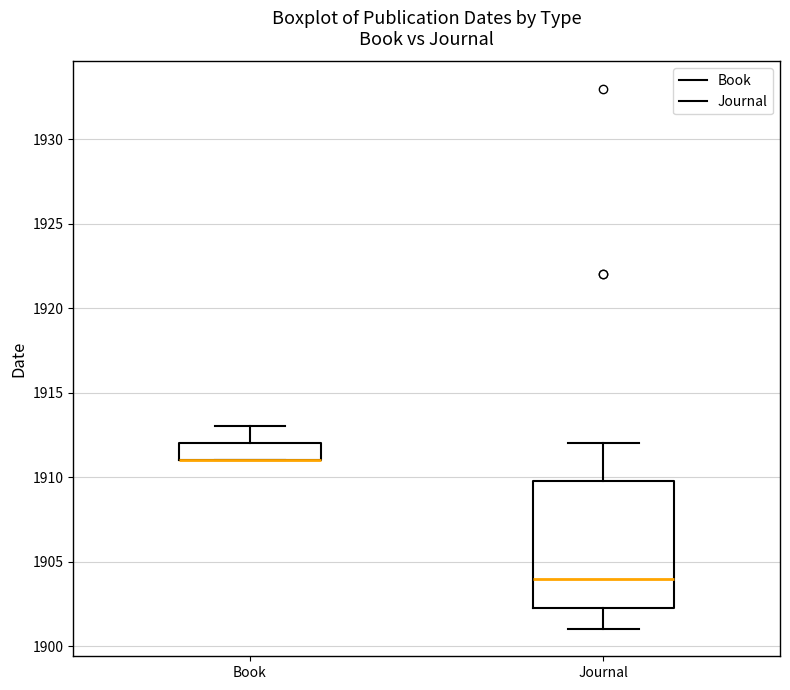

Reading left to right, read every box against the y-axis: the position of its median line, the range the box covers, and the ends of its whiskers. The values are not printed on the chart, so give them approximately, as read against the axis.

Book: median 1911.0 (drawn on the box's lower edge), box 1911.0 to 1912.0, whiskers 1911.0 to 1913.0
Journal: median 1904.0, box 1902.5 to 1910.0, whiskers 1901.0 to 1912.0